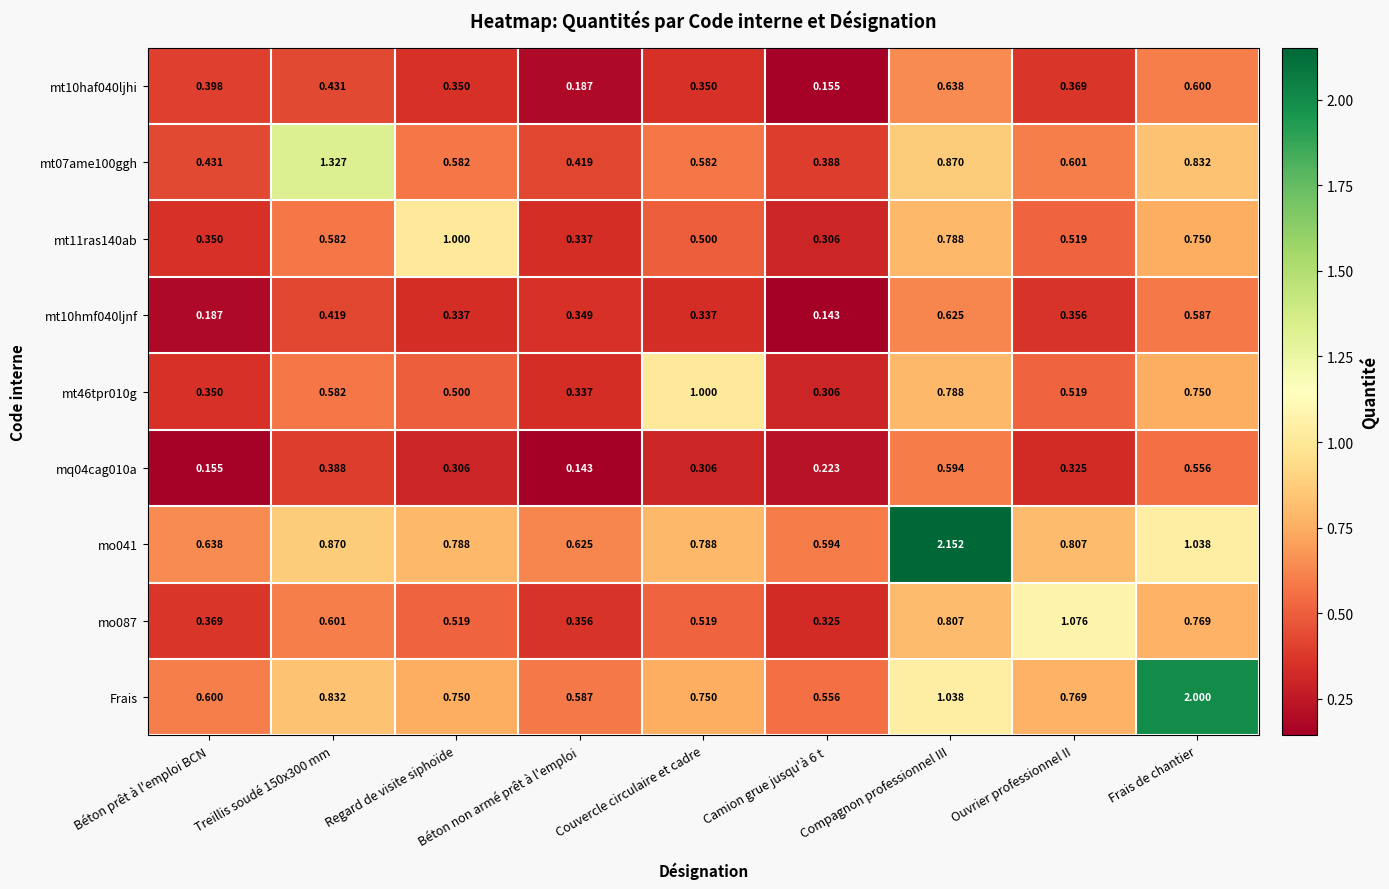

At which category is the sum across all series the highest?

Compagnon professionnel III